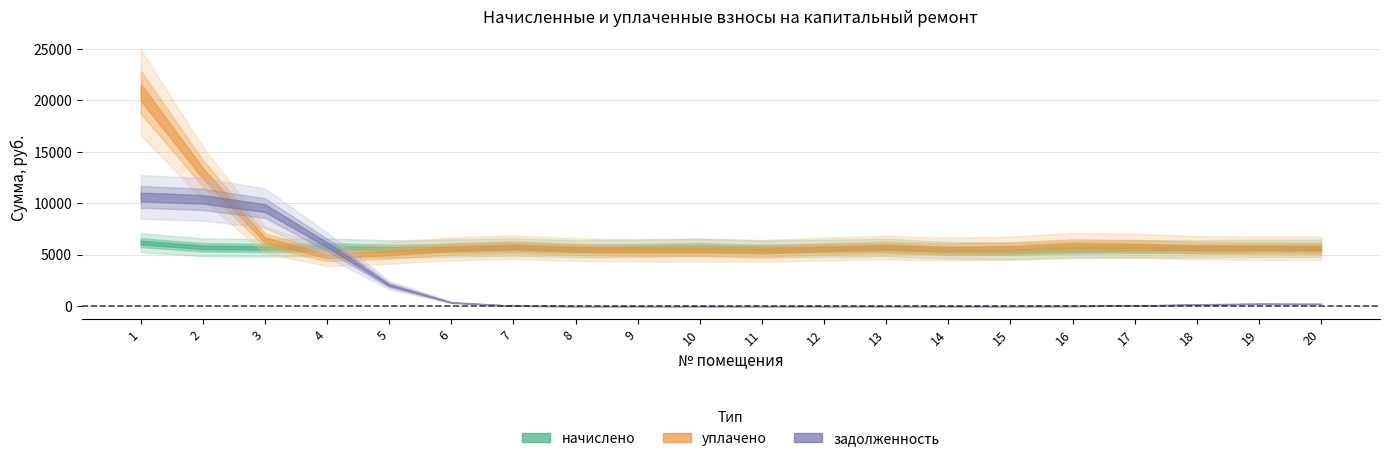

Which has a higher value, 3 or 8?

3